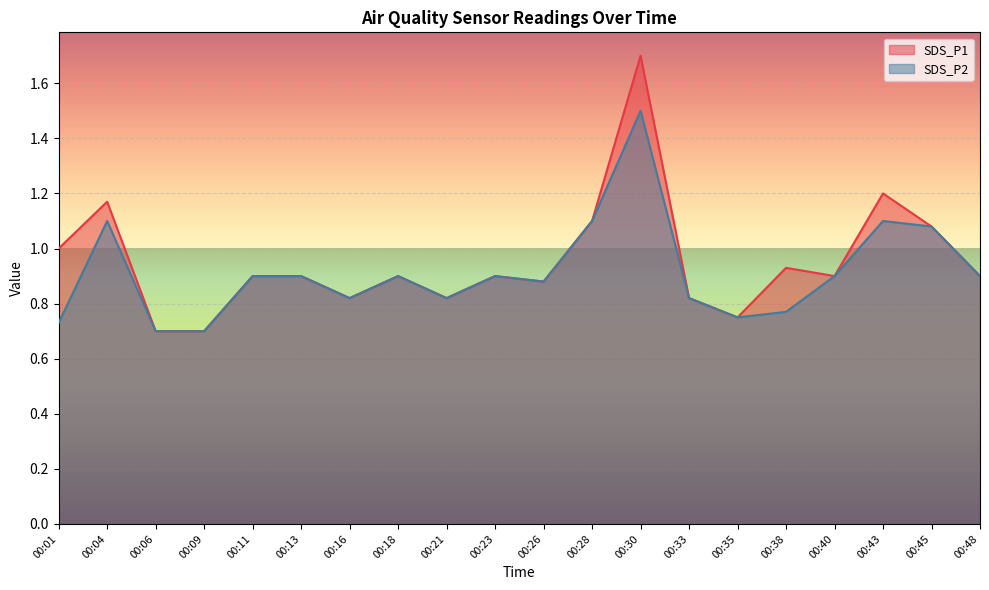

How many categories are shown in the chart?

20